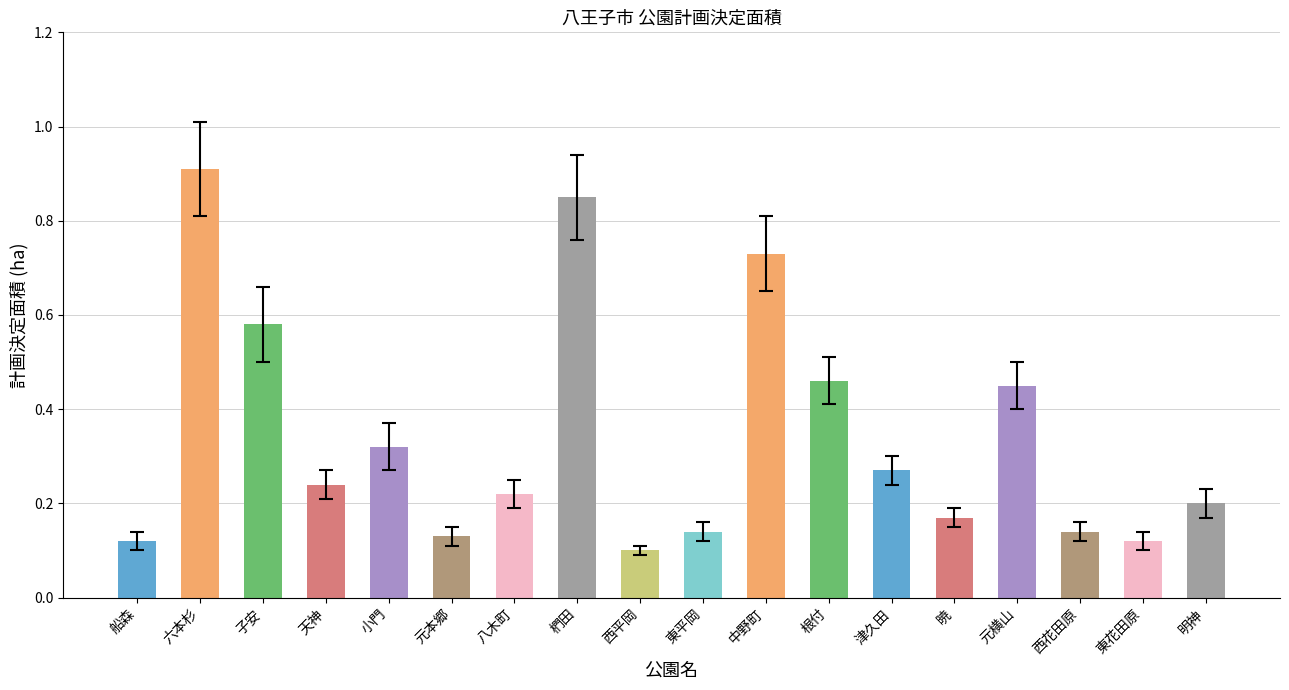

Count the values in the range 0 to 1.

18